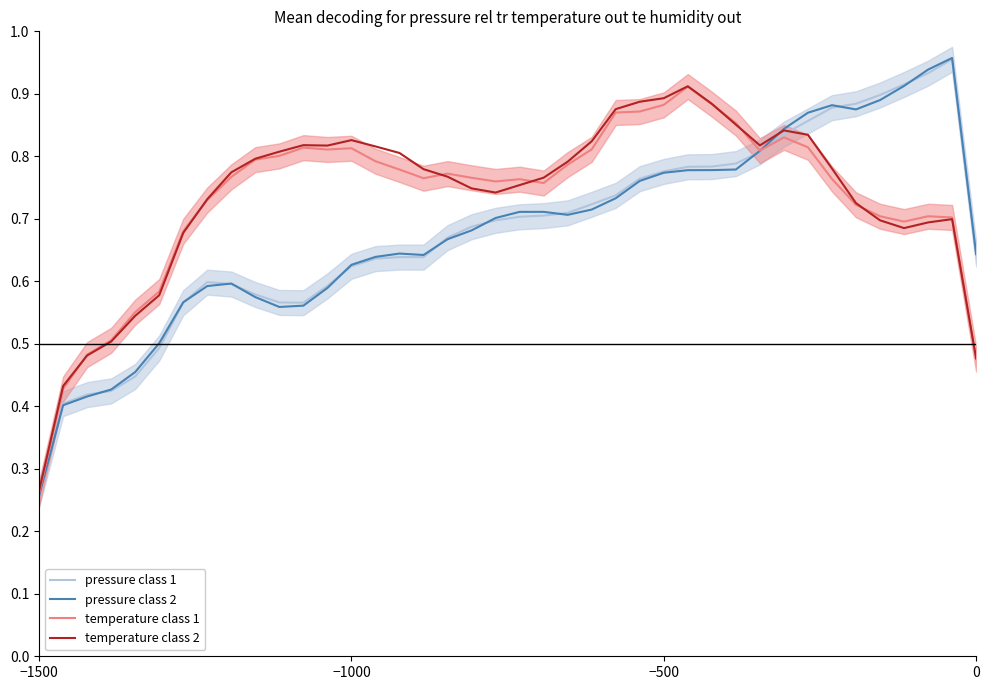

How many interior local peaks does the temperature class 1 series have?

7